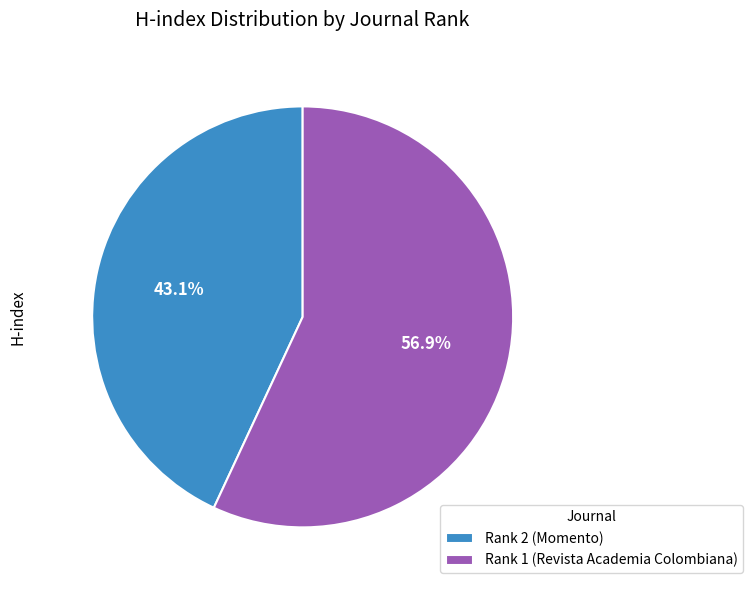

To the nearest percent, what portion does Rank 2 (Momento) represent?

43%